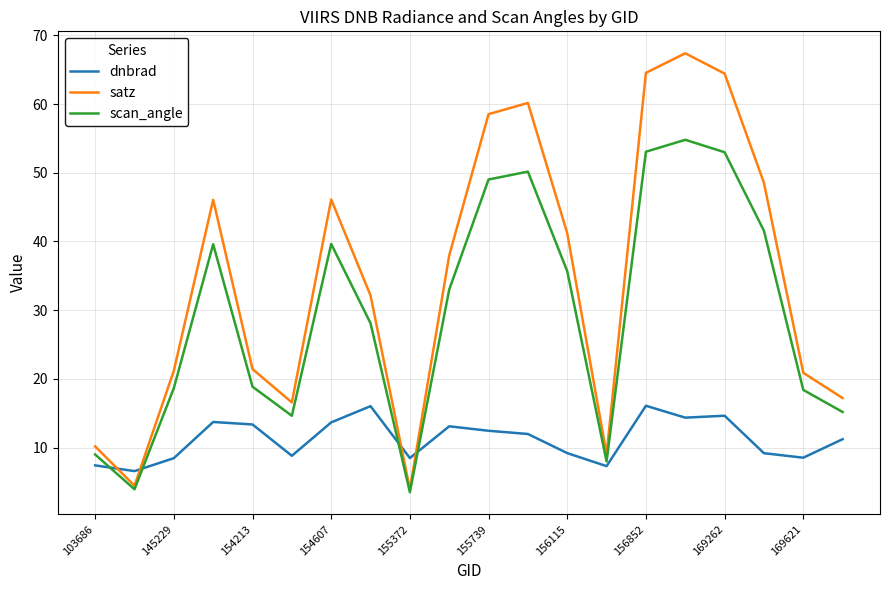

Rank the series by their average value, from highest to lowest.

satz, scan_angle, dnbrad